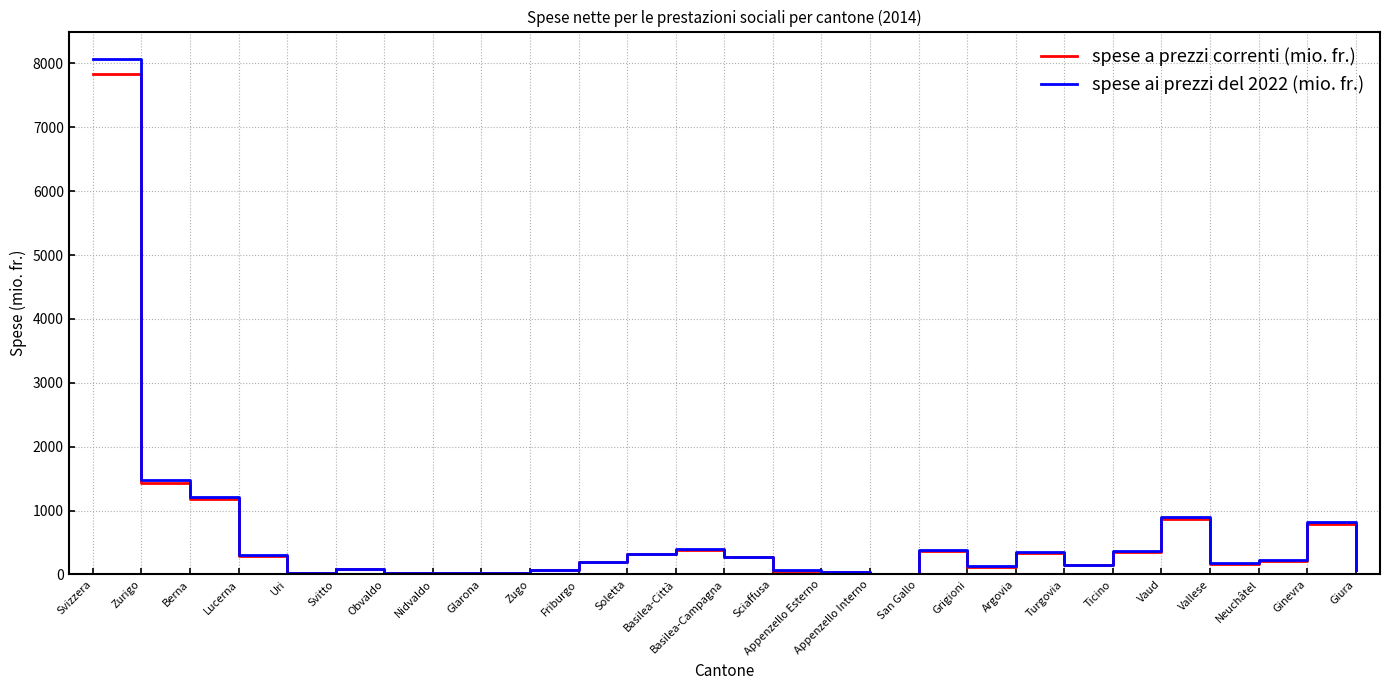

Where is spese ai prezzi del 2022 (mio. fr.) nearest to the value 4035?

Zurigo